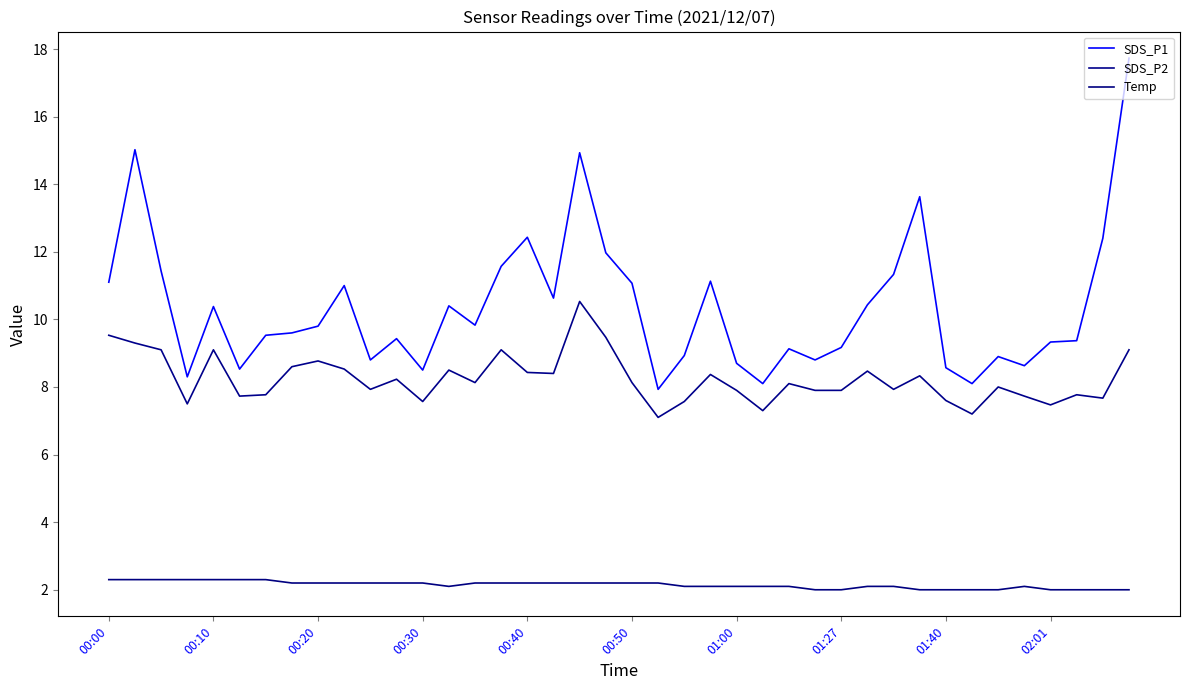

Reading left to right, transcribe all the data shown in this chart.

SDS_P1: 11.1	15.0	11.4	8.3	10.4	8.5	9.5	9.6	9.8	11.0	8.8	9.4	8.5	10.4	9.8	11.6	12.4	10.6	14.9	12.0	11.1	7.9	8.9	11.1	8.7	8.1	9.1	8.8	9.2	10.4	11.3	13.6	8.6	8.1	8.9	8.6	9.3	9.4	12.4	17.7
SDS_P2: 9.5	9.3	9.1	7.5	9.1	7.7	7.8	8.6	8.8	8.5	7.9	8.2	7.6	8.5	8.1	9.1	8.4	8.4	10.5	9.5	8.1	7.1	7.6	8.4	7.9	7.3	8.1	7.9	7.9	8.5	7.9	8.3	7.6	7.2	8.0	7.7	7.5	7.8	7.7	9.1
Temp: 2.3	2.3	2.3	2.3	2.3	2.3	2.3	2.2	2.2	2.2	2.2	2.2	2.2	2.1	2.2	2.2	2.2	2.2	2.2	2.2	2.2	2.2	2.1	2.1	2.1	2.1	2.1	2.0	2.0	2.1	2.1	2.0	2.0	2.0	2.0	2.1	2.0	2.0	2.0	2.0